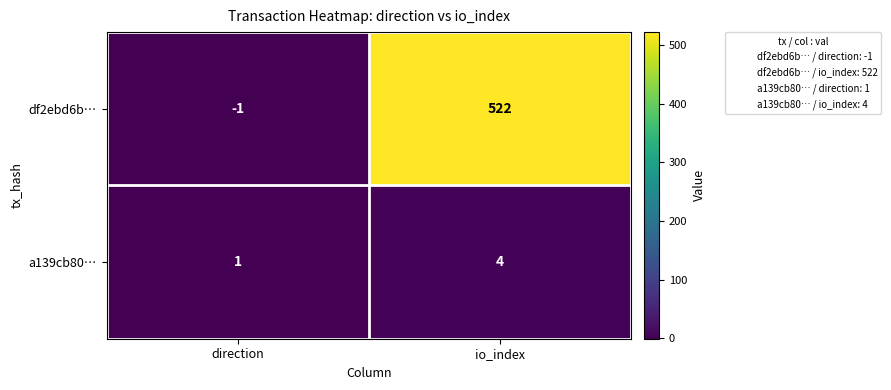

The df2ebd6b… series shows -2 at direction. True or false?

False